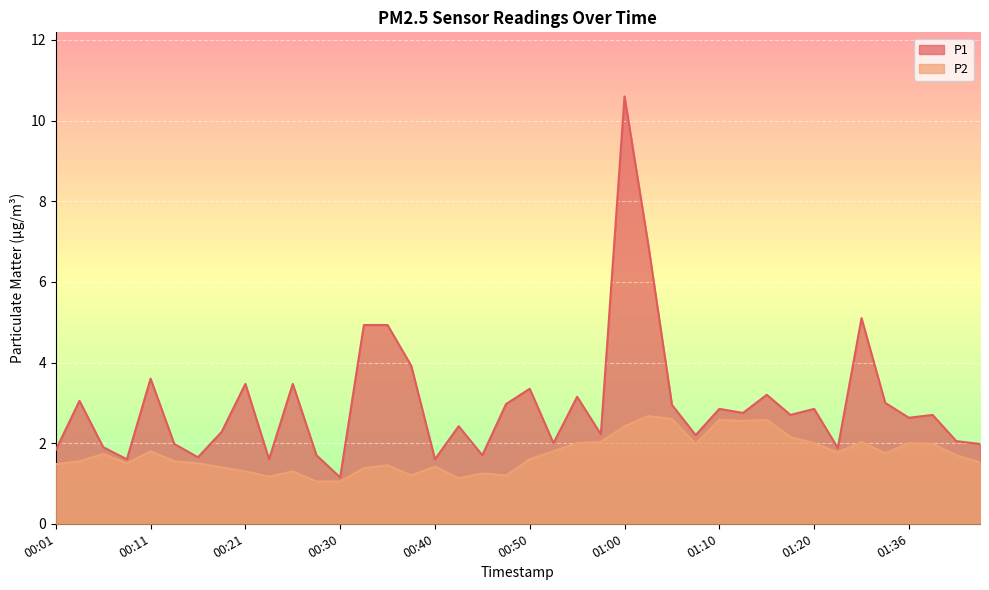

How many data points in P1 are less than 2?

12